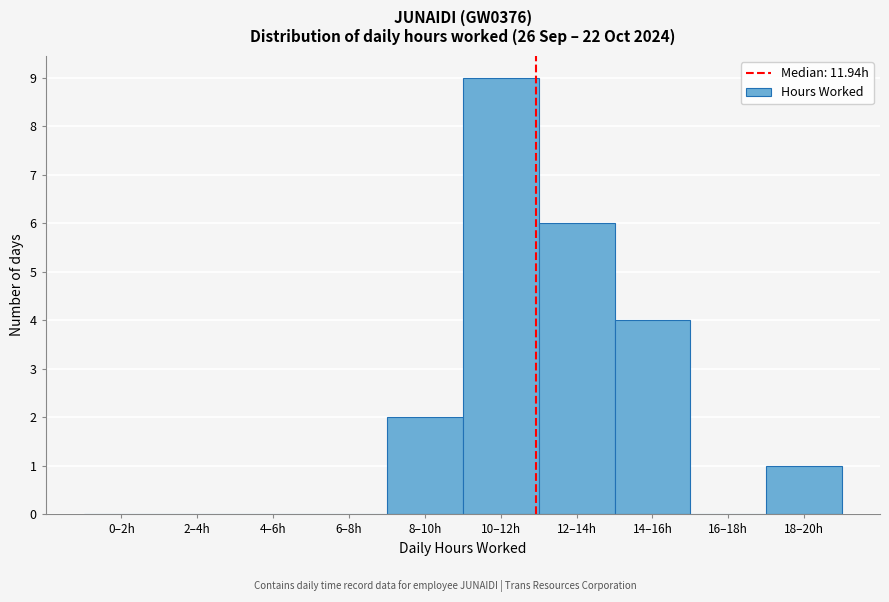

Reading left to right, transcribe all the data shown in this chart.

0–2h=0	2–4h=0	4–6h=0	6–8h=0	8–10h=2	10–12h=9	12–14h=6	14–16h=4	16–18h=0	18–20h=1